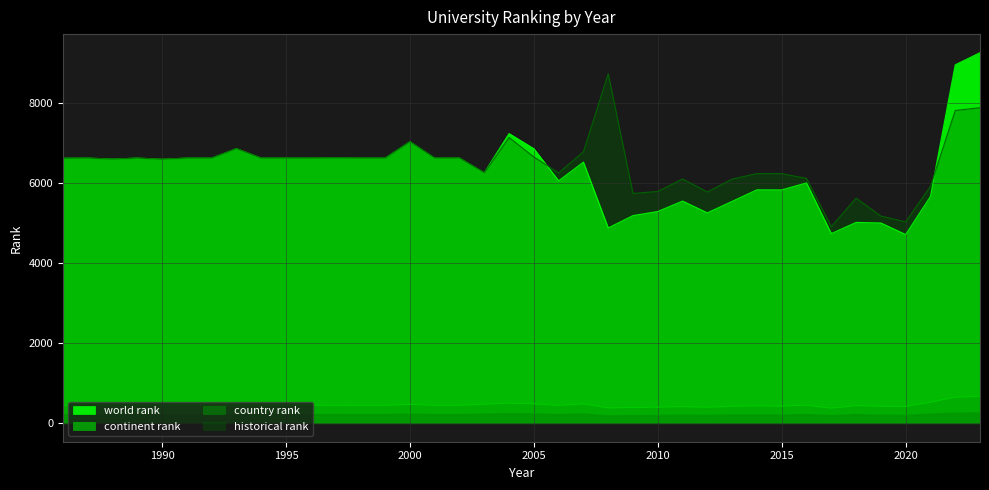

What is the difference between the maximum and minimum values in the historical rank series?

3819